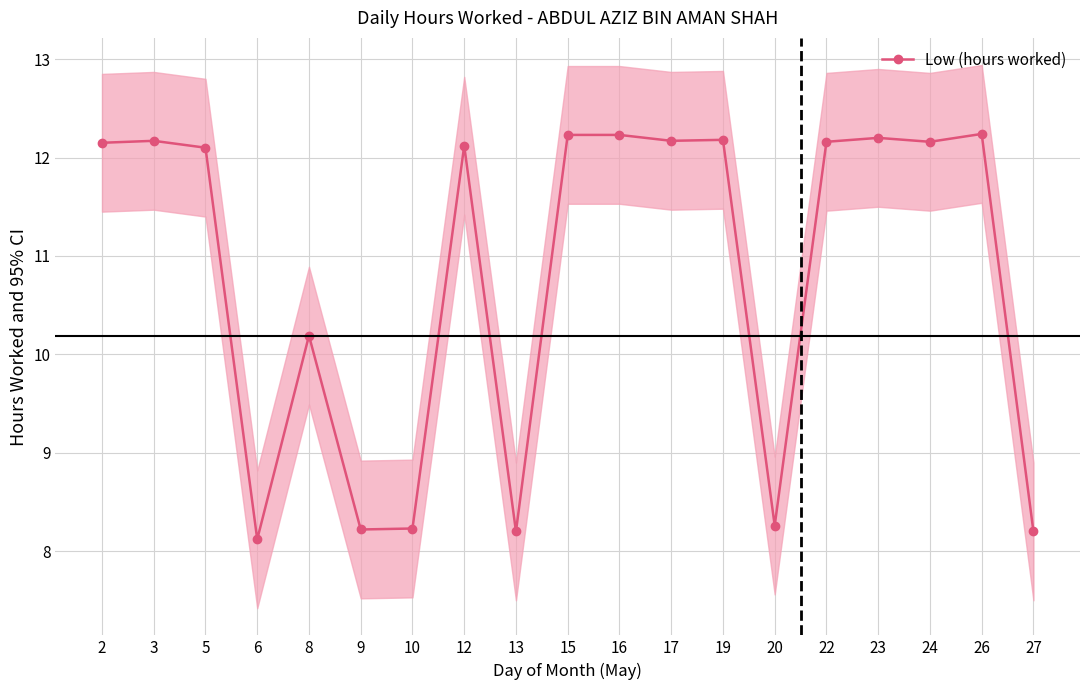

What is the average value?

10.8